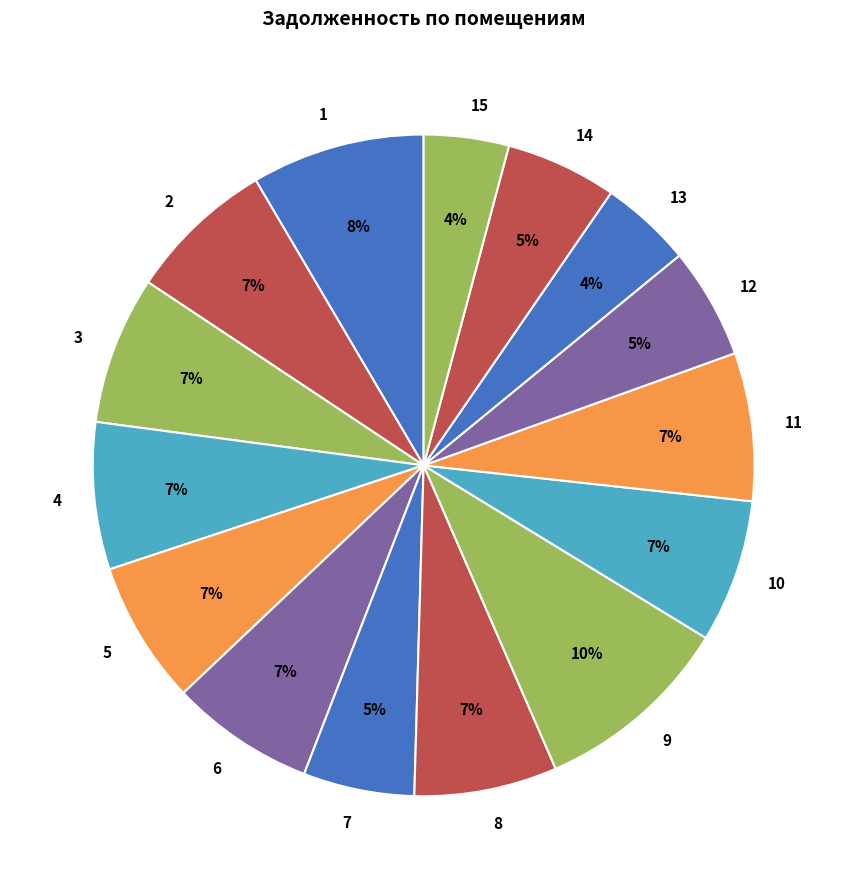

Is it true that 15 is 4% of the pie?

True